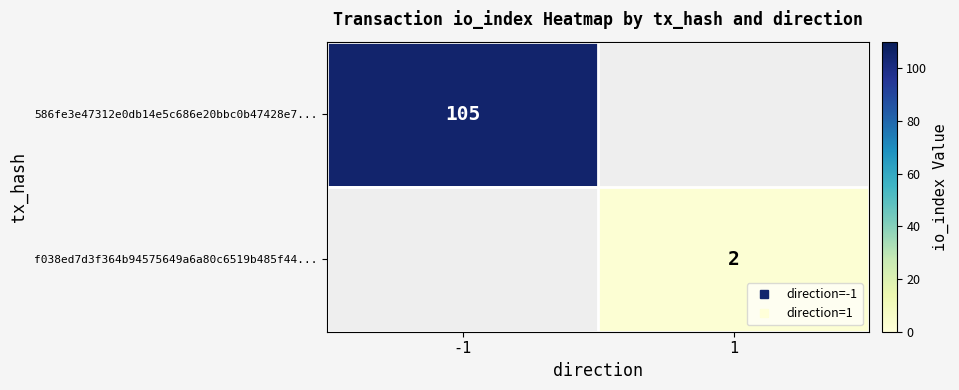

At 1, list the series in order from largest to smallest.

586fe3e47312e0db14e5c686e20bbc0b47428e7..., f038ed7d3f364b94575649a6a80c6519b485f44...